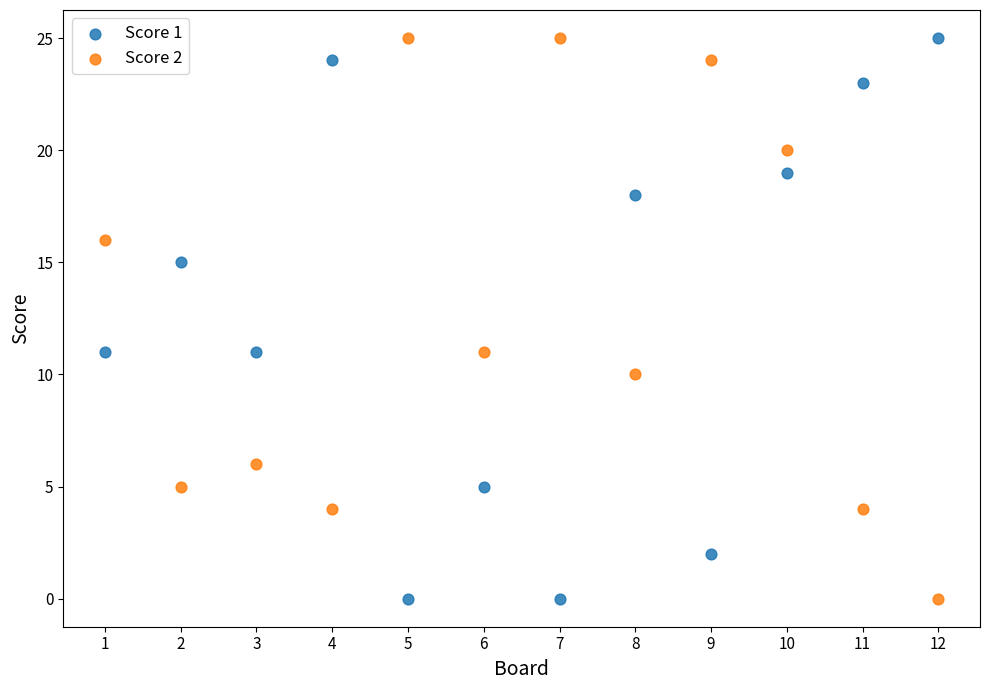

What are all the series names shown in the legend?

Score 1, Score 2